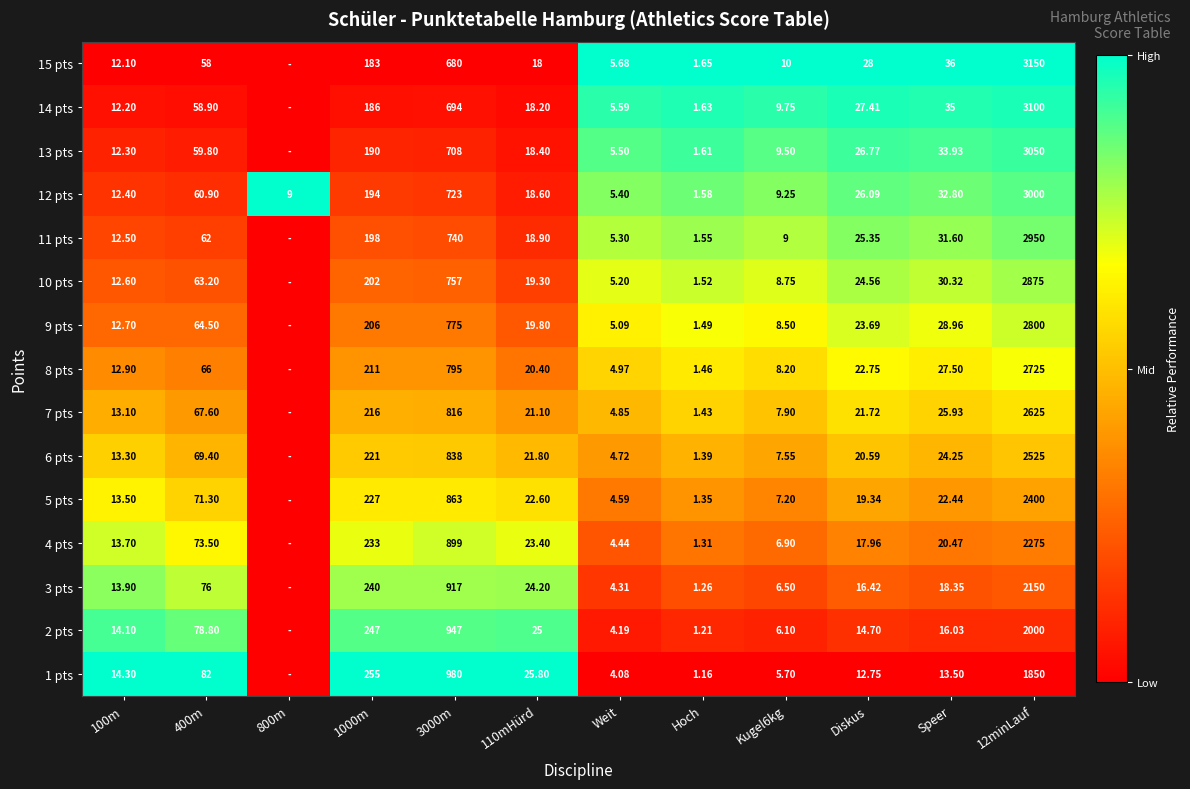

The 3 pts series shows 0.1 at Kugel6kg. True or false?

False